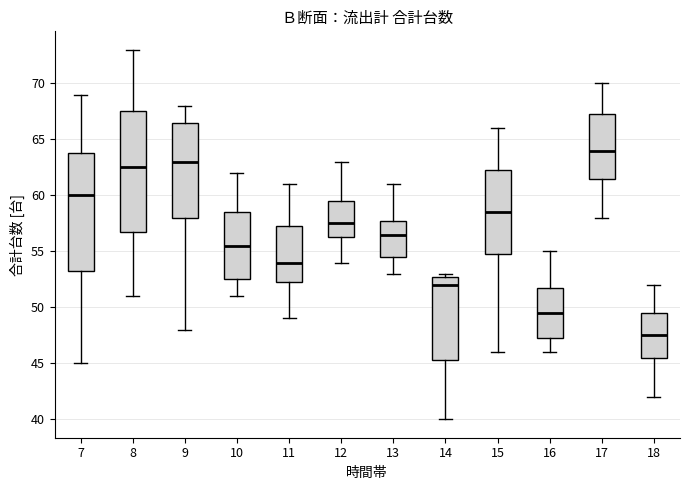

Reading left to right, read every box against the y-axis: the position of its median line, the range the box covers, and the ends of its whiskers. The values are not printed on the chart, so give them approximately, as read against the axis.

7: median 60.0, box 53.5 to 64.0, whiskers 45.0 to 69.0
8: median 62.5, box 57.0 to 67.5, whiskers 51.0 to 73.0
9: median 63.0, box 58.0 to 66.5, whiskers 48.0 to 68.0
10: median 55.5, box 52.5 to 58.5, whiskers 51.0 to 62.0
11: median 54.0, box 52.5 to 57.5, whiskers 49.0 to 61.0
12: median 57.5, box 56.5 to 59.5, whiskers 54.0 to 63.0
13: median 56.5, box 54.5 to 58.0, whiskers 53.0 to 61.0
14: median 52.0, box 45.5 to 53.0, whiskers 40.0 to 53.0 (just above the box's upper edge)
15: median 58.5, box 55.0 to 62.5, whiskers 46.0 to 66.0
16: median 49.5, box 47.5 to 52.0, whiskers 46.0 to 55.0
17: median 64.0, box 61.5 to 67.5, whiskers 58.0 to 70.0
18: median 47.5, box 45.5 to 49.5, whiskers 42.0 to 52.0